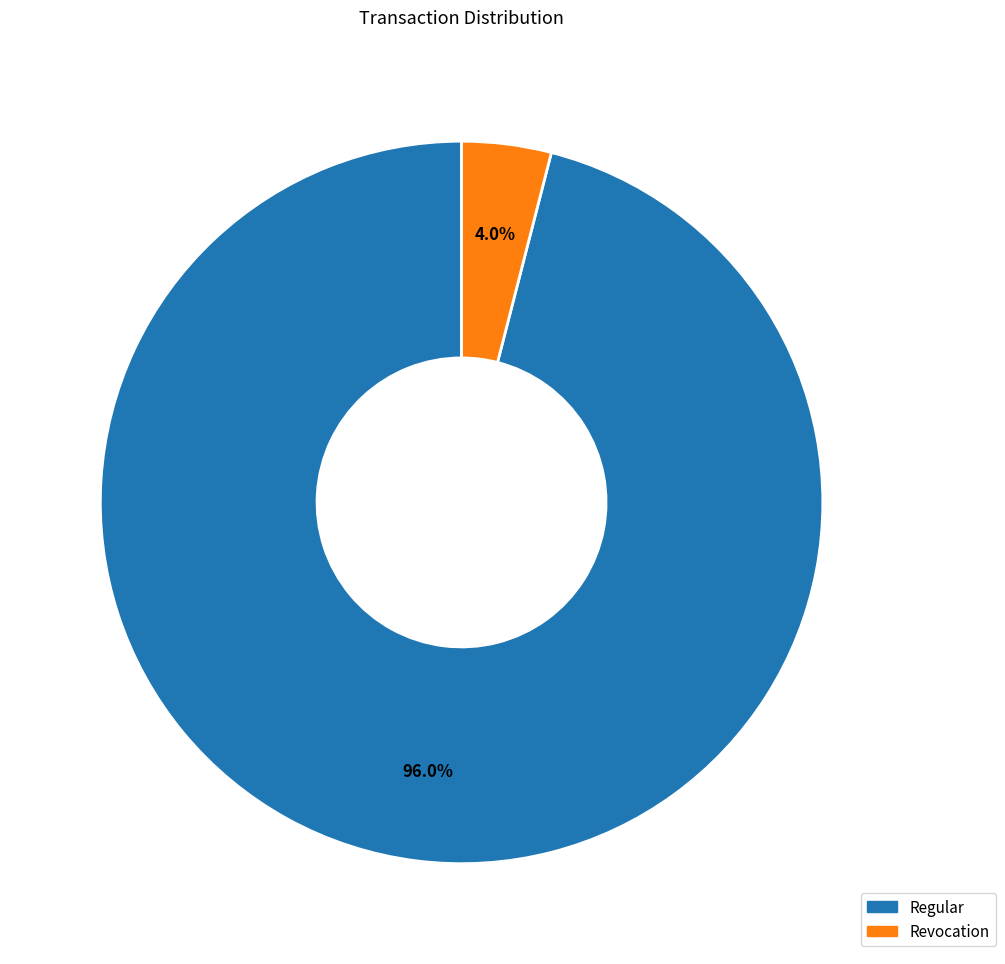

Does any single category account for the majority?

Yes